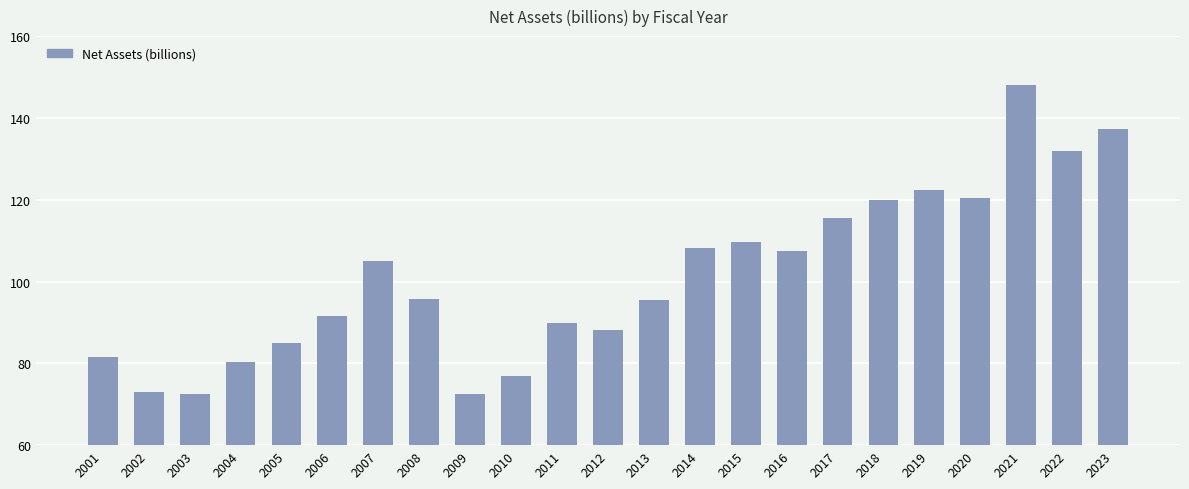

What is the value of the 5th bar from the left?

84.9